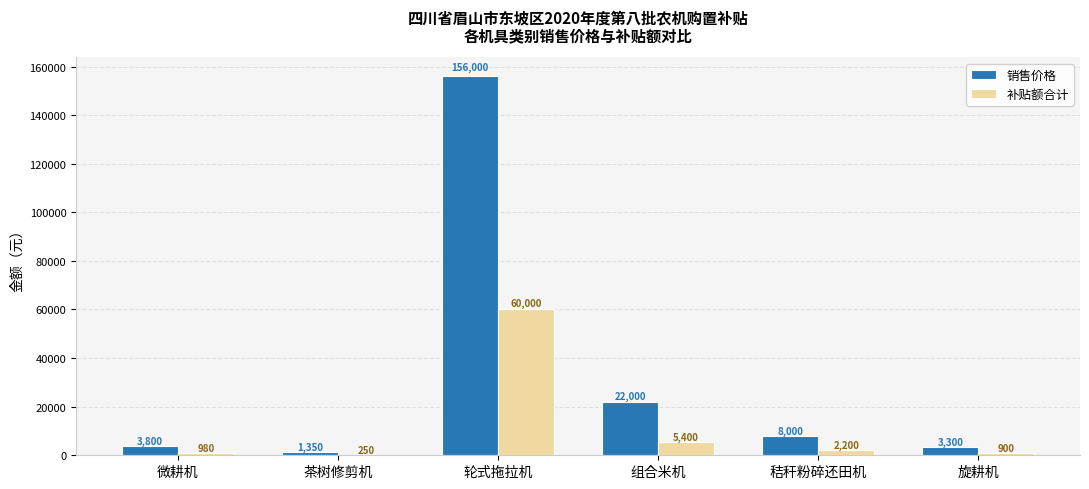

Which series changed the most between 轮式拖拉机 and 秸秆粉碎还田机?

销售价格